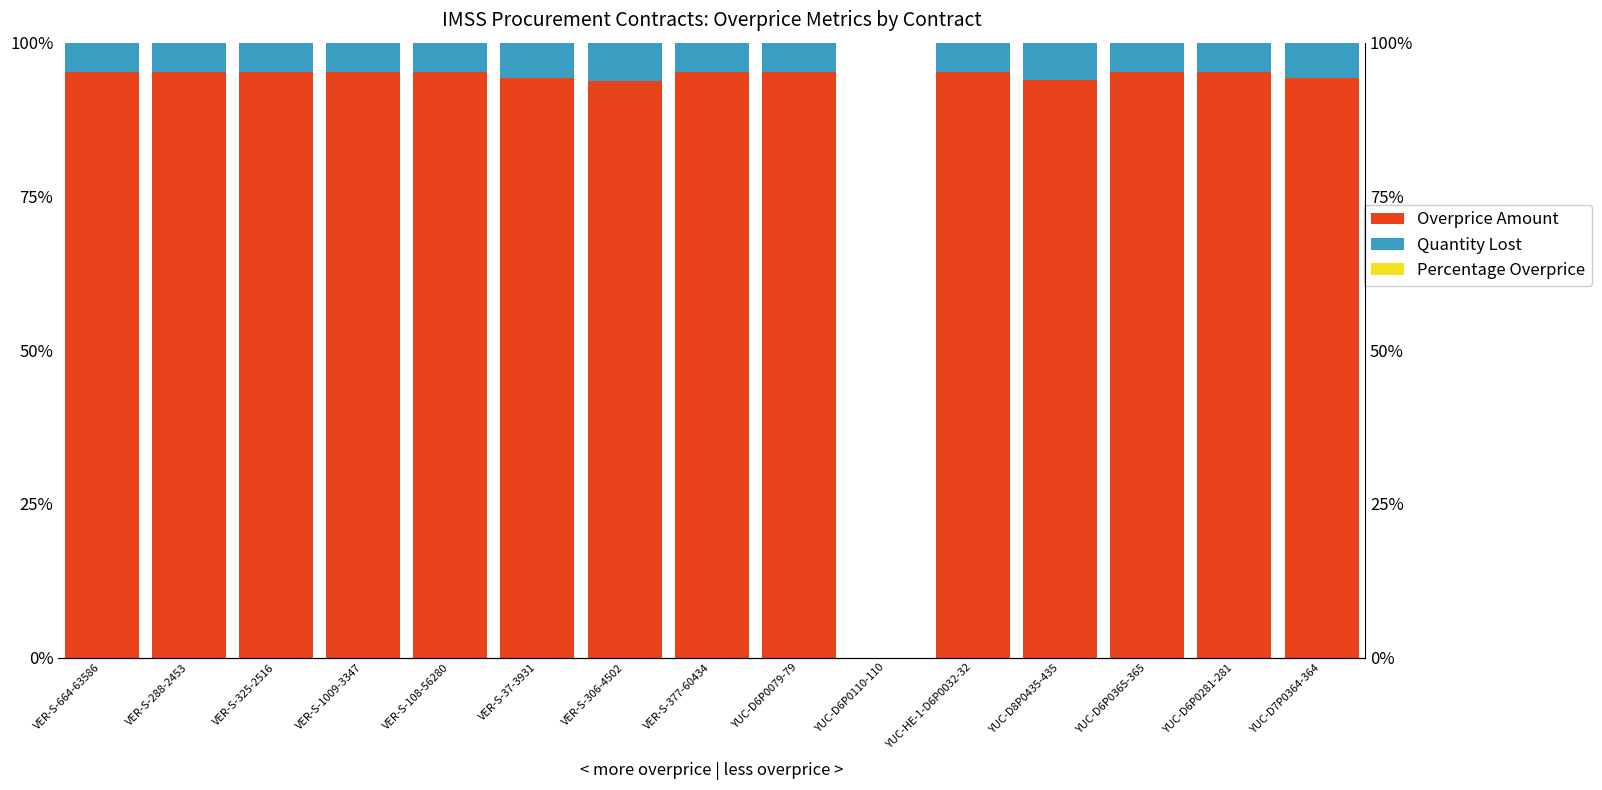

How many values in Percentage Overprice are above zero?

14